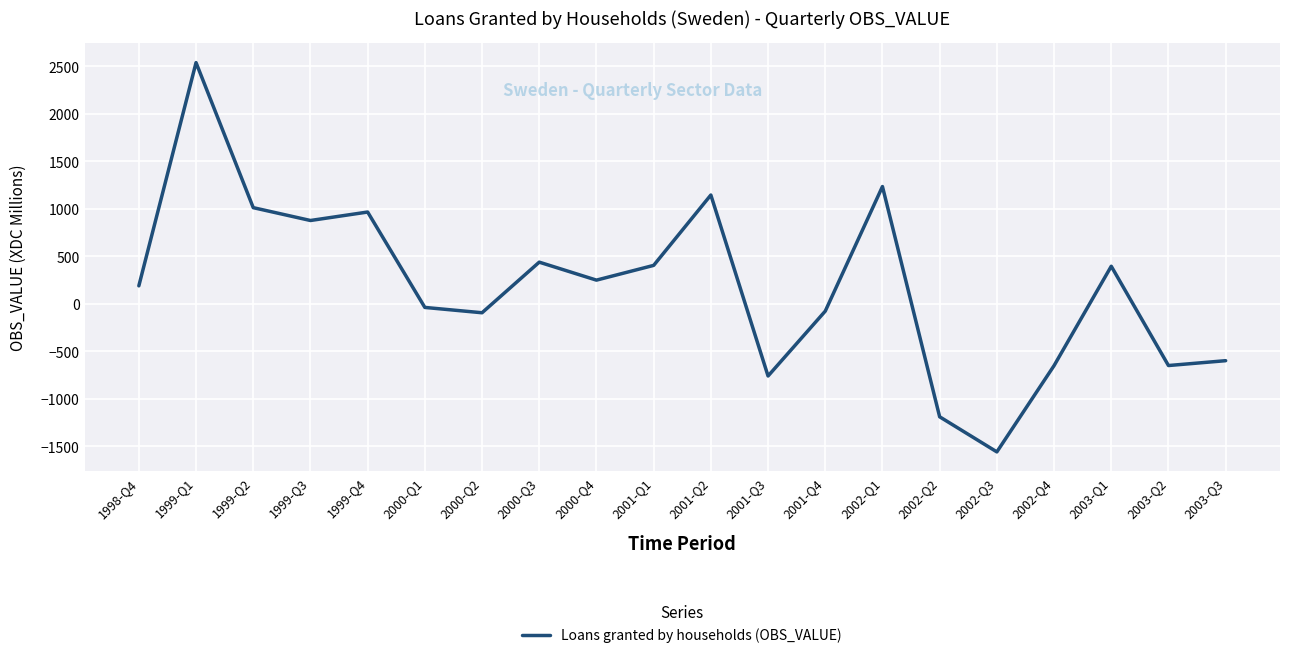

What is the smallest value displayed?

-1557